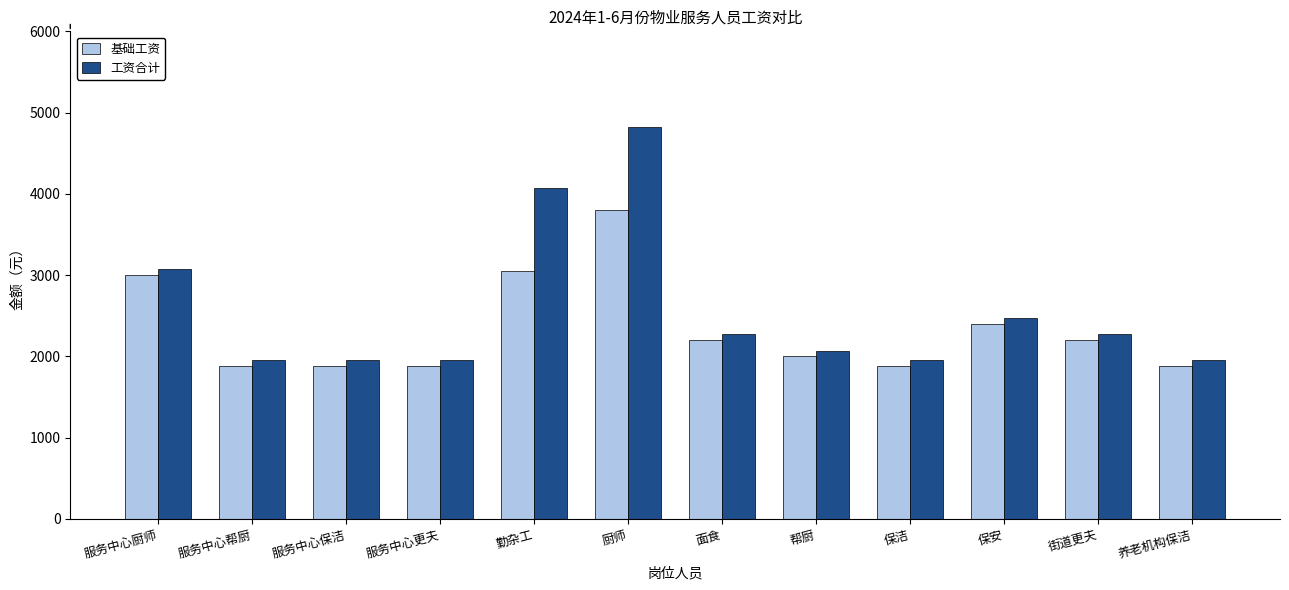

Reading right to left, list all the values displayed in this chart.

基础工资: 1880	2200	2400	1880	2000	2200	3800	3050	1880	1880	1880	3000
工资合计: 1950	2270	2470	1950	2070	2270	4820	4070	1950	1950	1950	3070